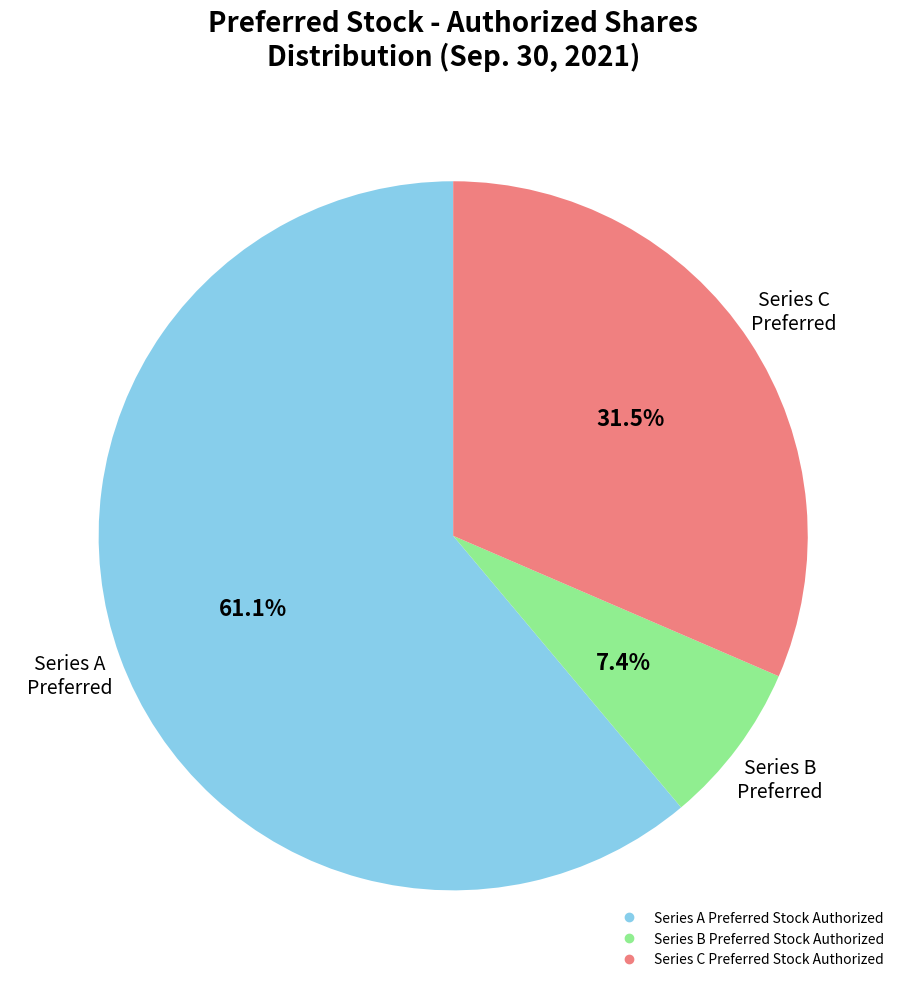

Count the number of slices in the pie.

3